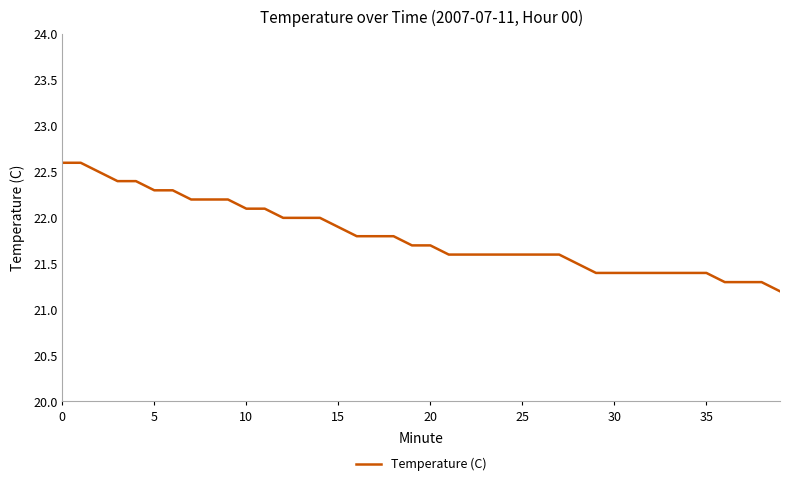

What is the greatest value displayed?

22.6